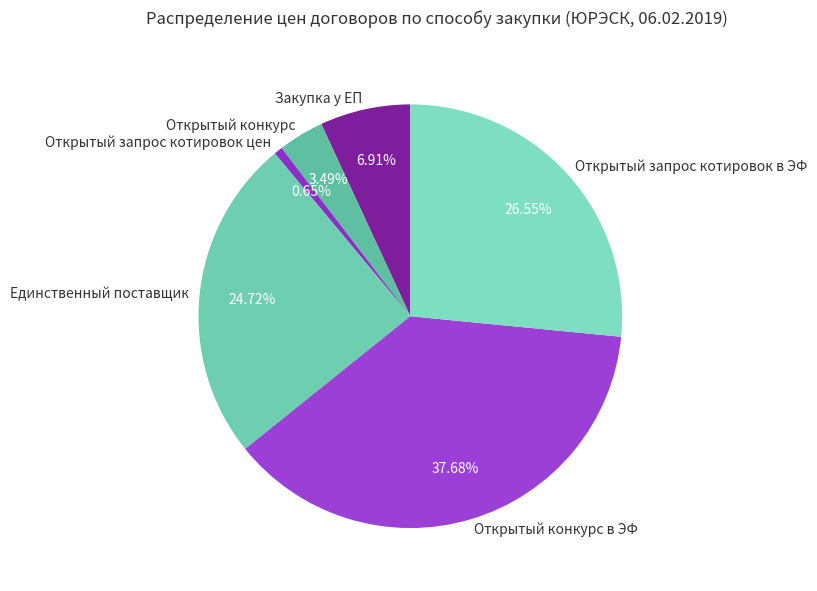

What is the largest slice in the pie chart?

Открытый конкурс в ЭФ